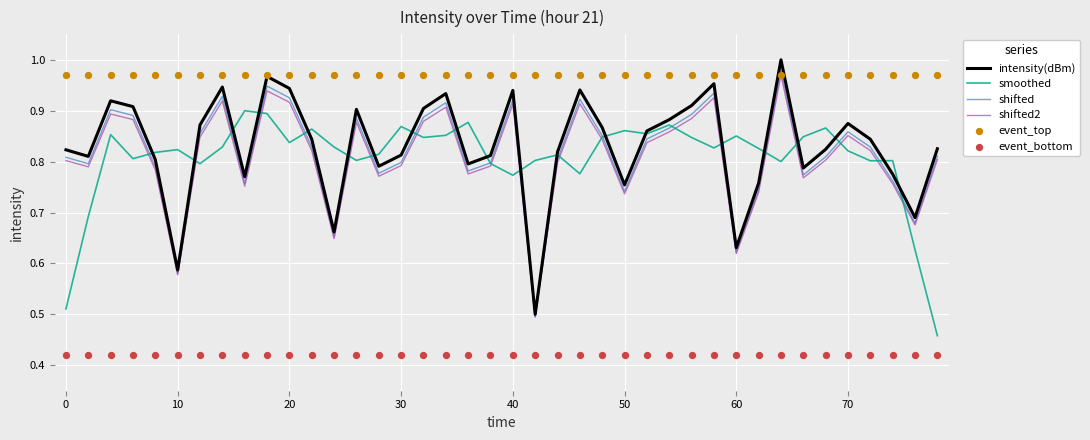

Is the value of smoothed at 0 greater than the value of shifted2 at 0?

No